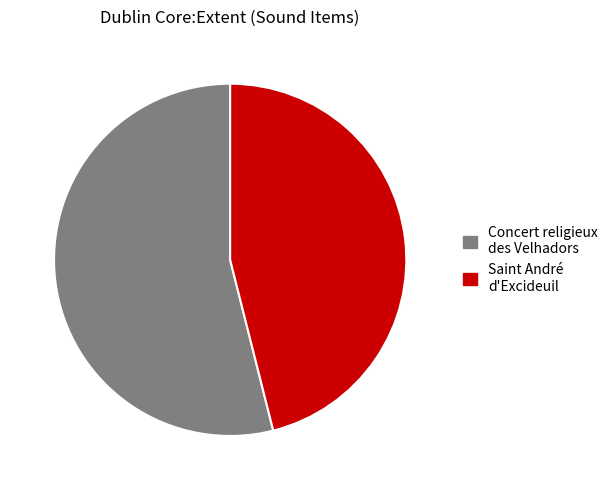

Which slice is the smallest?

Saint André d'Excideuil